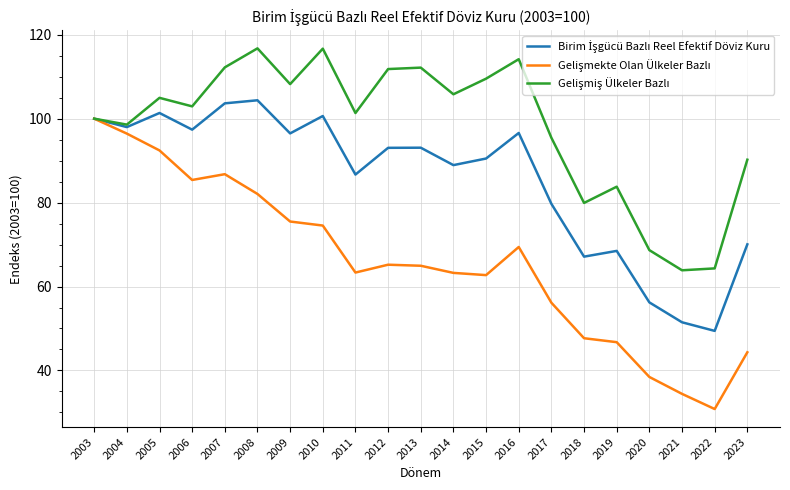

What is the total value across all series at 2010?

291.8